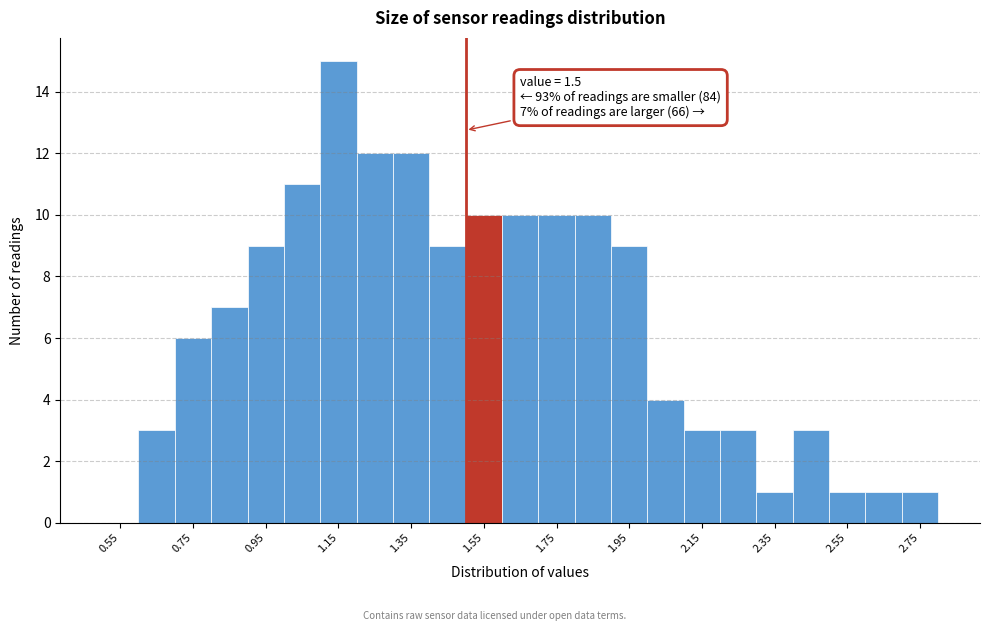

Over which range of the x-axis is the bar tallest?

1.1 to 1.2